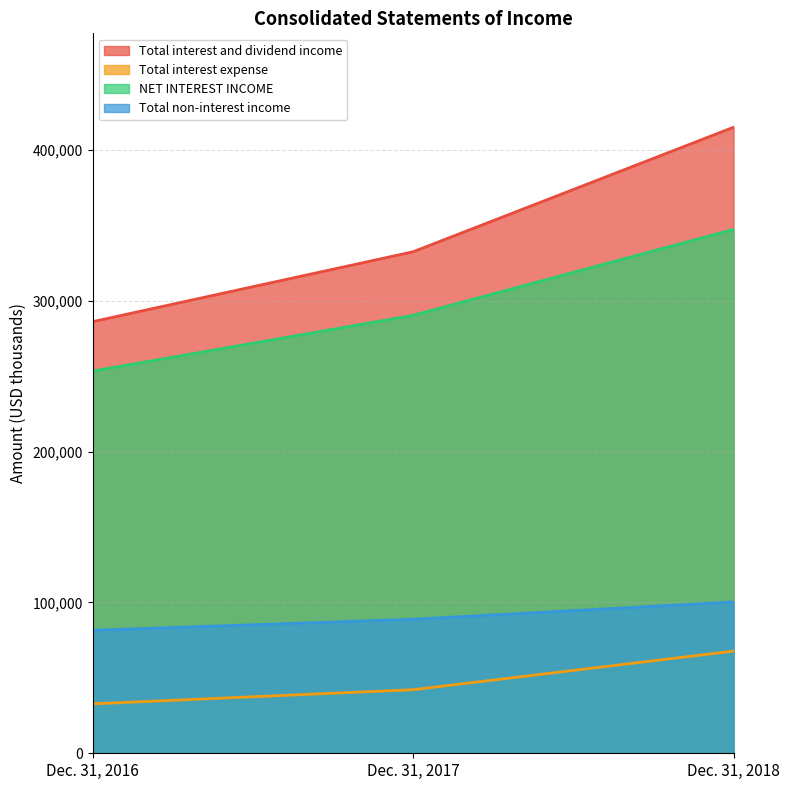

Reading right to left, list all the values displayed in this chart.

Total interest and dividend income: Dec. 31, 2018=414957	Dec. 31, 2017=332424	Dec. 31, 2016=286097
Total interest expense: Dec. 31, 2018=67721	Dec. 31, 2017=42129	Dec. 31, 2016=32767
NET INTEREST INCOME: Dec. 31, 2018=347236	Dec. 31, 2017=290295	Dec. 31, 2016=253330
Total non-interest income: Dec. 31, 2018=100276	Dec. 31, 2017=88840	Dec. 31, 2016=81499